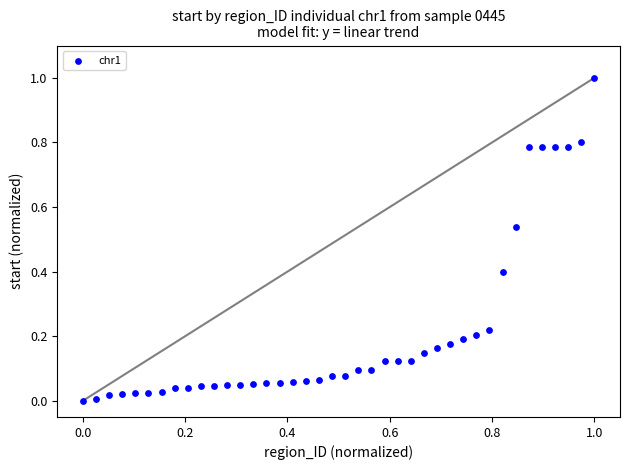

What is the range of X values (max minus min)?

1.0